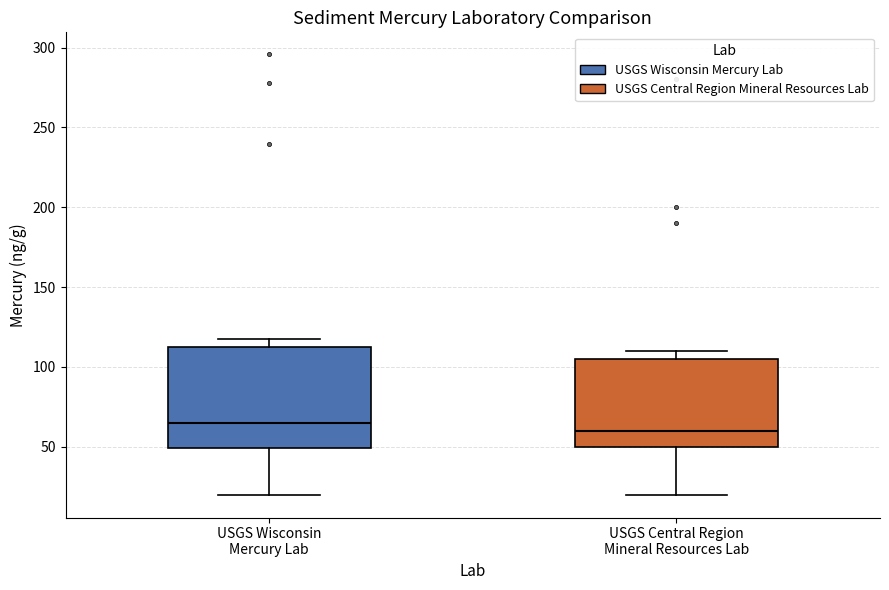

Which box is the tallest, from its lower edge to its upper edge?

USGS Wisconsin Mercury Lab